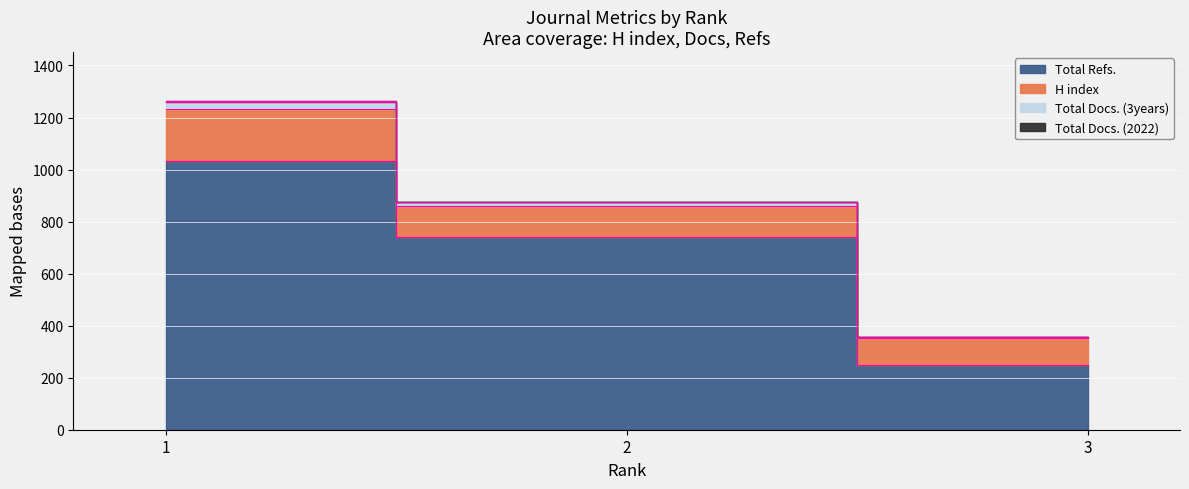

Between 3 and 2, which is larger?

2